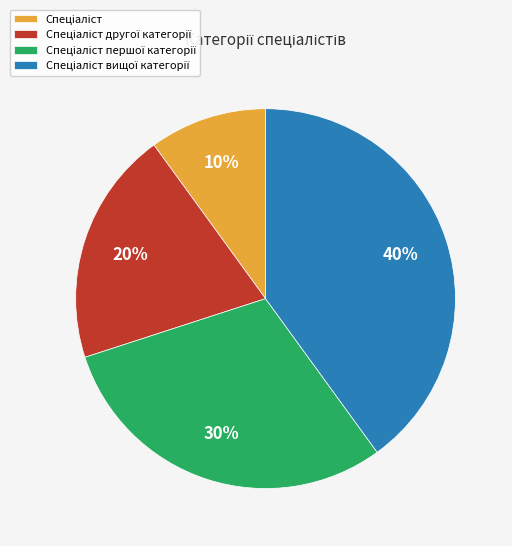

Is there any slice that represents more than half of the pie?

No